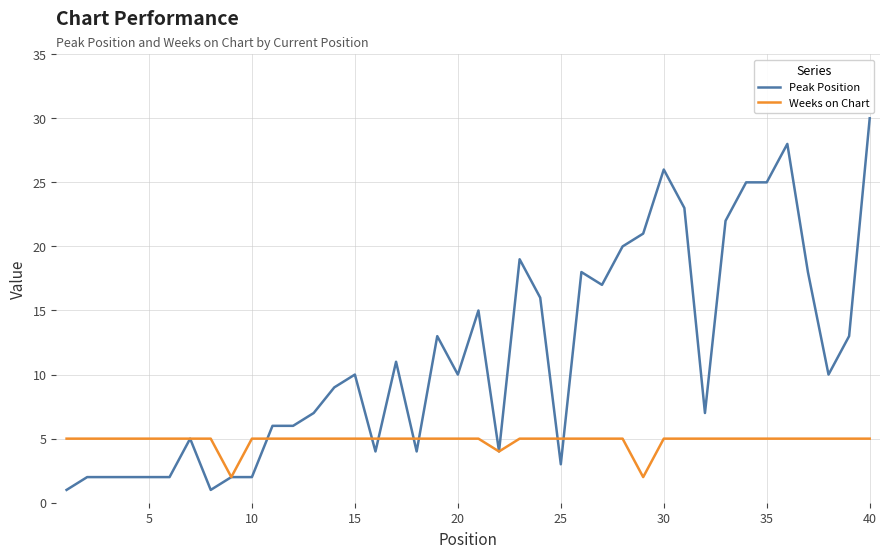

List the series in order of their peak value, highest first.

Peak Position, Weeks on Chart